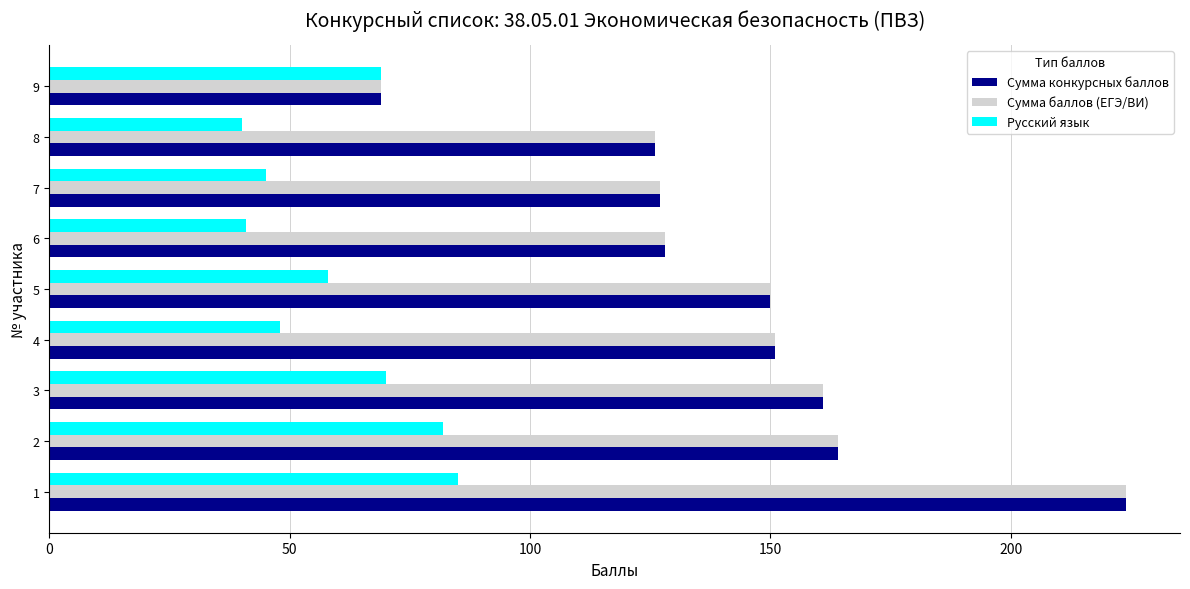

Is the value of Сумма конкурсных баллов at 2 greater than the value of Русский язык at 7?

Yes